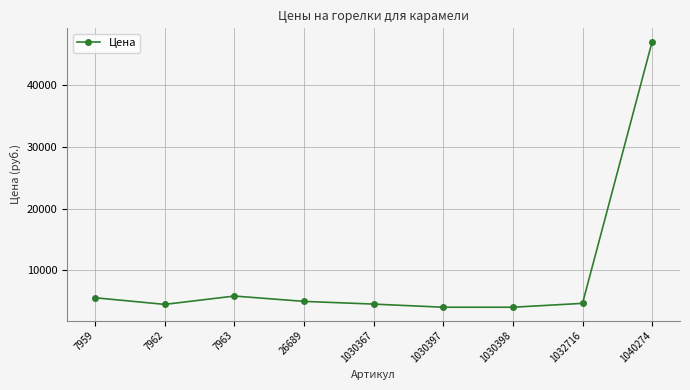

What is the ratio of the value at 1040274 to the value at 1030397?

11.7